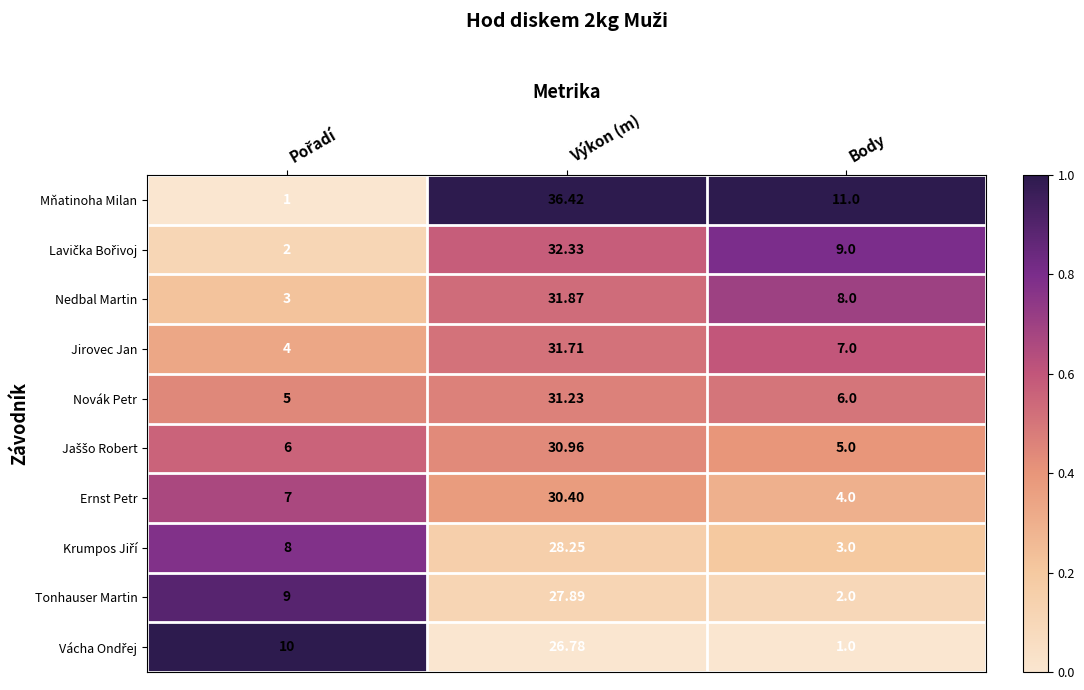

Which series has the widest spread of values?

Mňatinoha Milan